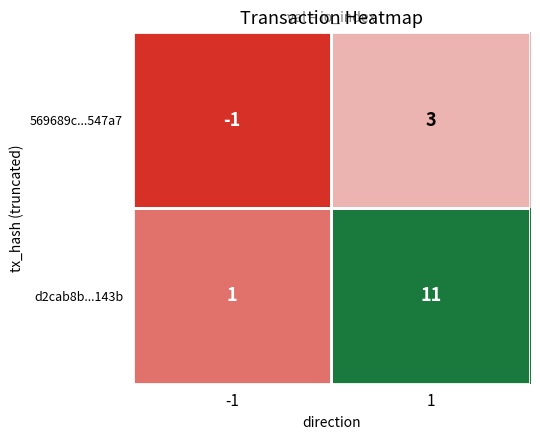

Is the value of 569689c...547a7 at -1 greater than the value of d2cab8b...143b at 1?

No